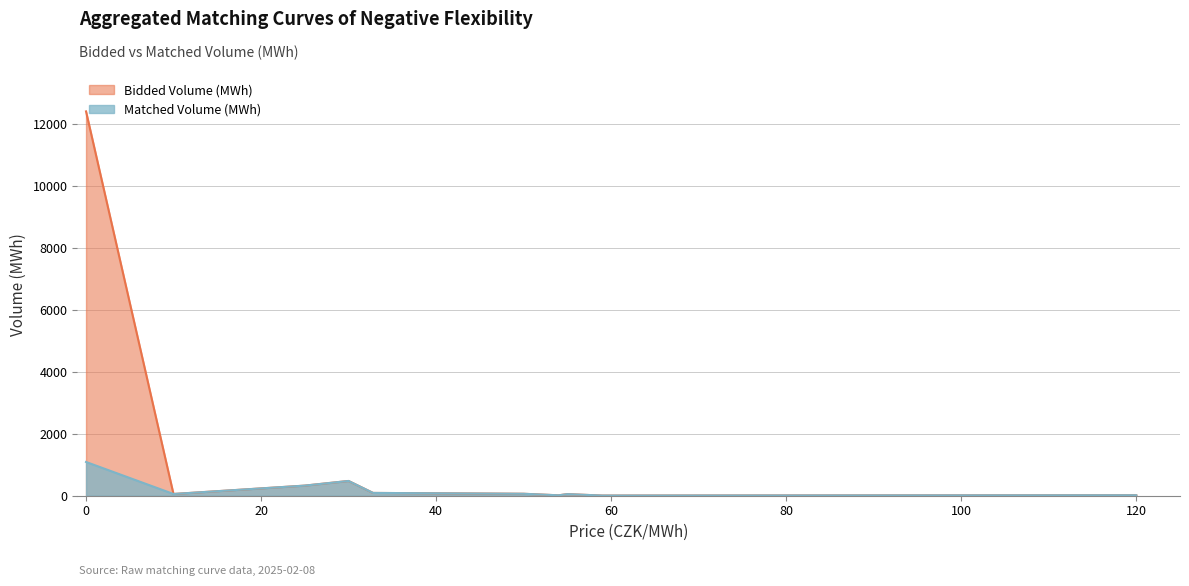

What is the label of the 5th point from the left?

50.0